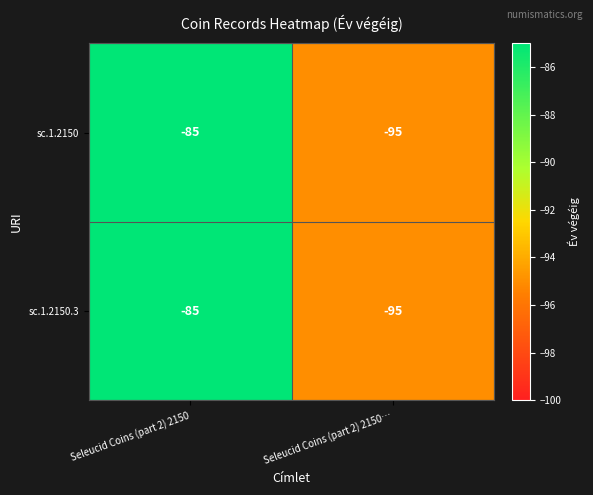

What is the greatest value displayed?

-85